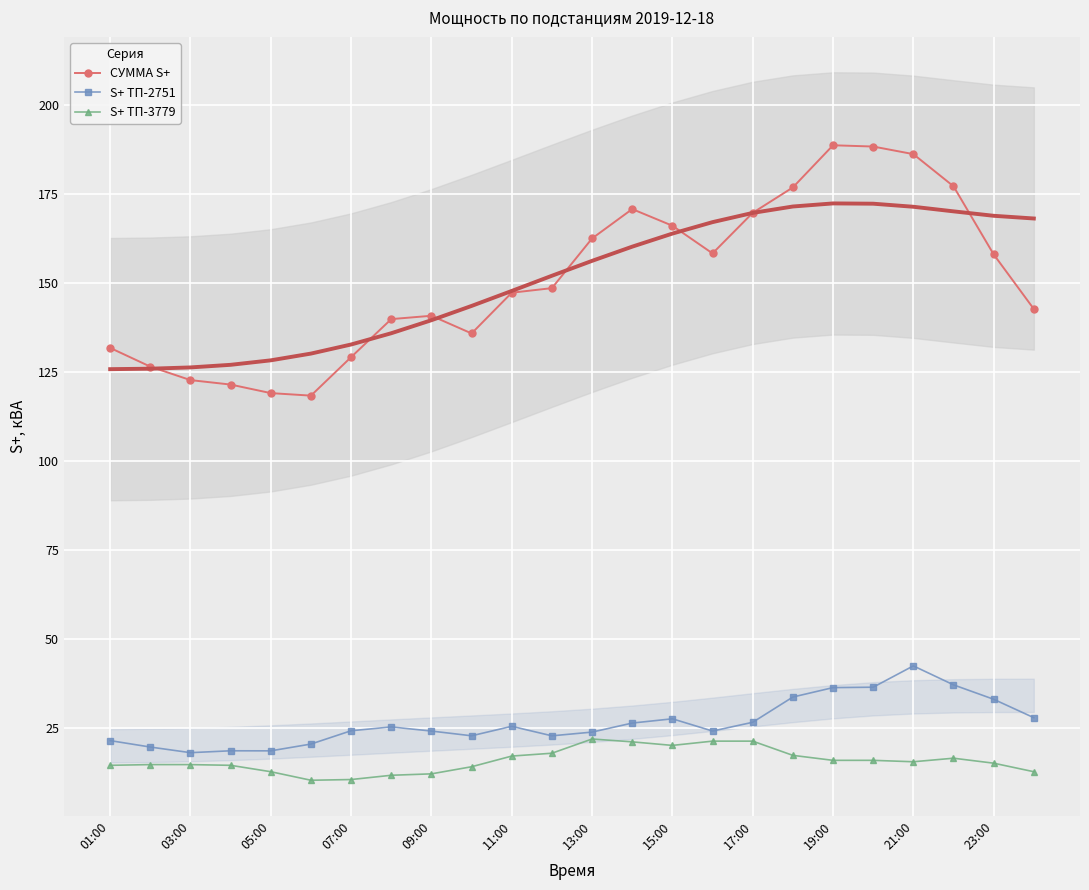

The S+ ТП-3779 series shows 22.4 at 03:00. True or false?

False